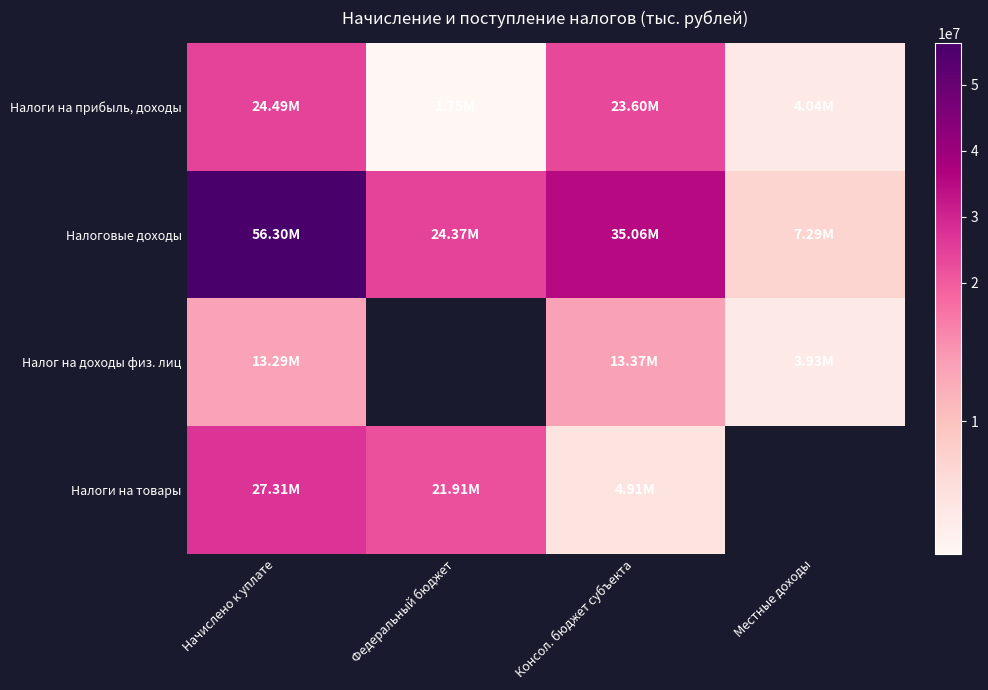

Which series has the largest total across all categories?

Налоговые доходы